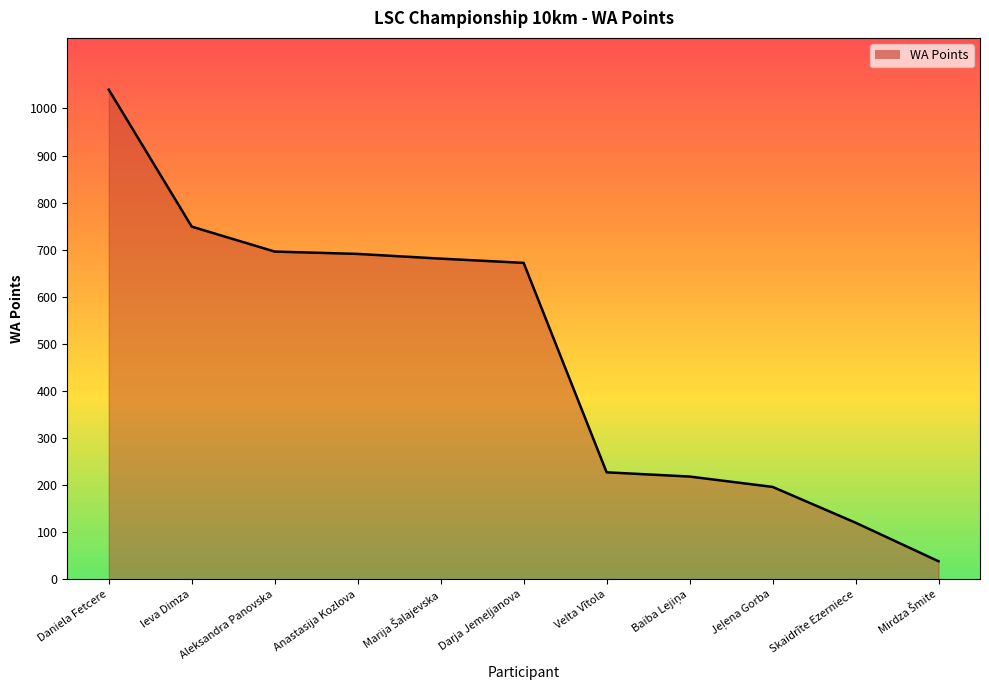

Reading right to left, extract all data points from this chart.

38	120	196	218	227	672	681	691	696	749	1040